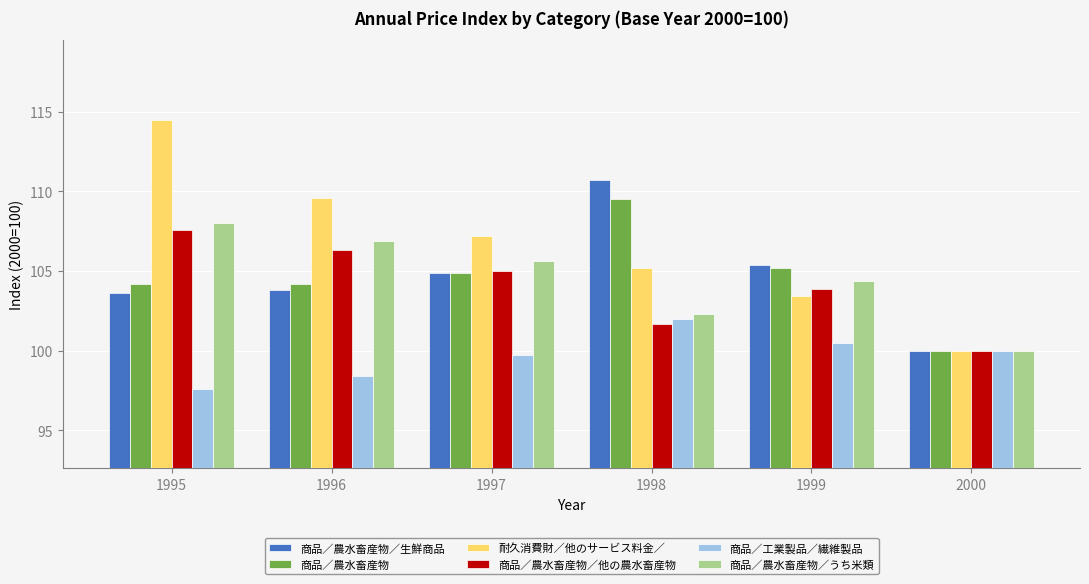

What are all the series names shown in the legend?

商品／農水畜産物／生鮮商品, 商品／農水畜産物, 耐久消費財／他のサービス料金／, 商品／農水畜産物／他の農水畜産物, 商品／工業製品／繊維製品, 商品／農水畜産物／うち米類